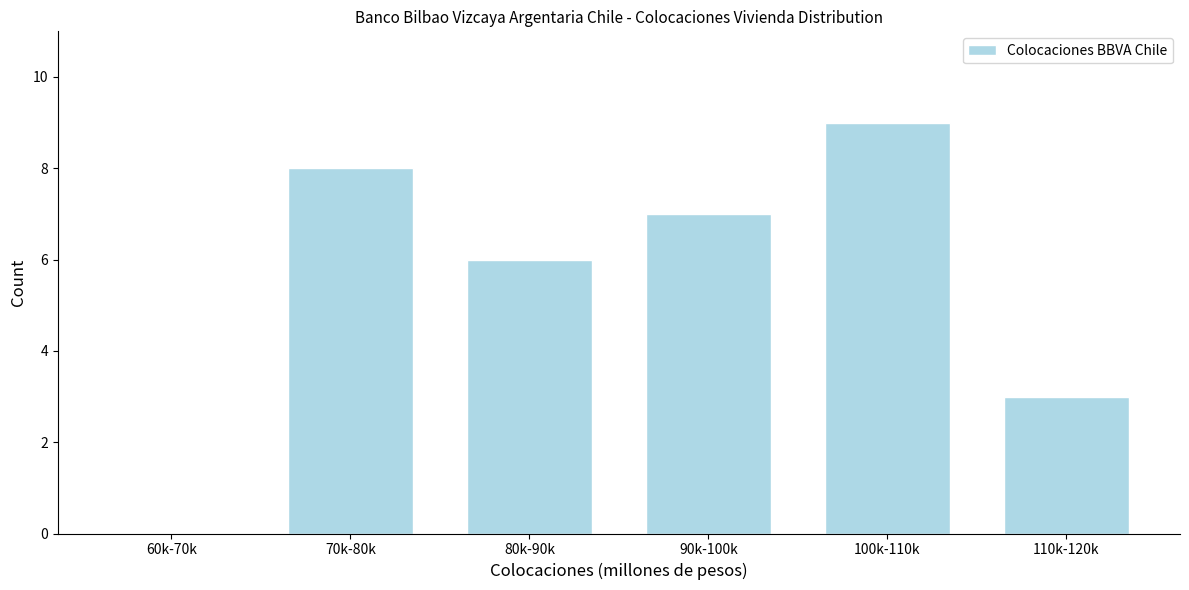

Reading left to right, transcribe all the data shown in this chart.

60k-70k=0	70k-80k=8	80k-90k=6	90k-100k=7	100k-110k=9	110k-120k=3